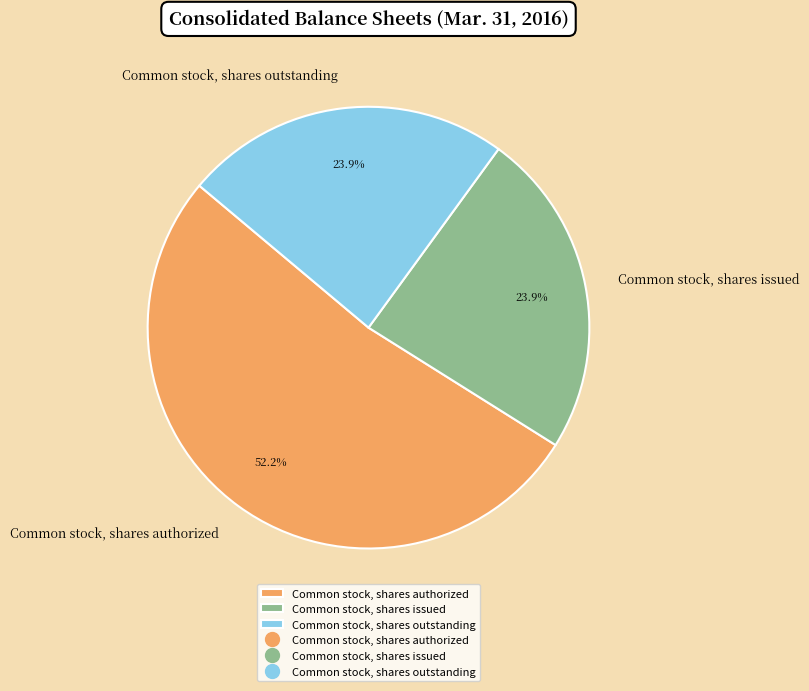

To the nearest percent, what percentage of the pie is Common stock, shares issued?

24%